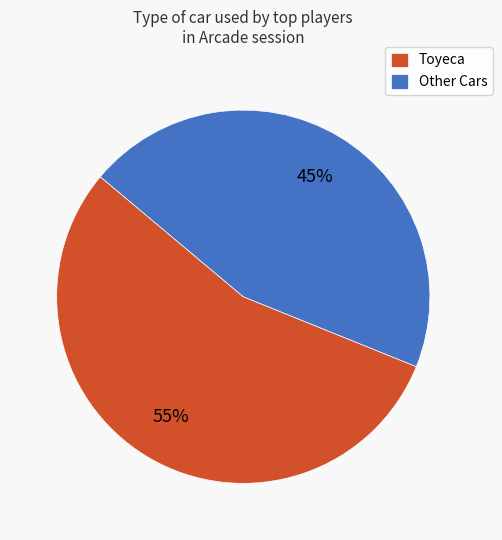

True or false: Other Cars accounts for 45% of the total.

True